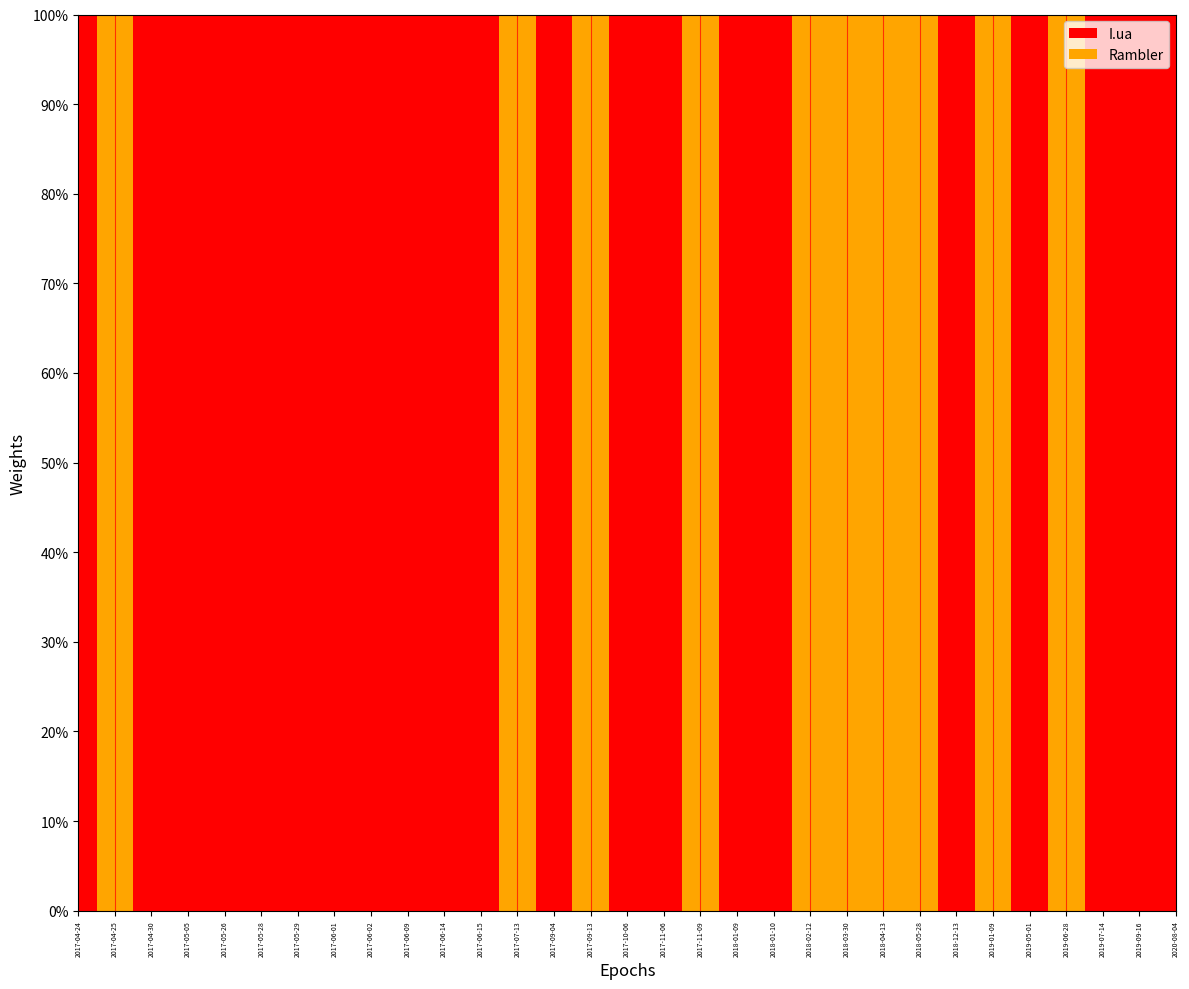

Reading left to right, what are all the values shown in this chart?

I.ua: 2017-04-24=1	2017-04-25=0	2017-04-30=1	2017-05-05=1	2017-05-26=1	2017-05-28=1	2017-05-29=1	2017-06-01=1	2017-06-02=1	2017-06-09=1	2017-06-14=1	2017-06-15=1	2017-07-13=0	2017-09-04=1	2017-09-13=0	2017-10-06=1	2017-11-06=1	2017-11-09=0	2018-01-09=1	2018-01-10=1	2018-02-12=0	2018-03-30=0	2018-04-13=0	2018-05-28=0	2018-12-13=1	2019-01-09=0	2019-05-01=1	2019-06-28=0	2019-07-14=1	2019-09-16=1	2020-08-04=1
Rambler: 2017-04-24=0	2017-04-25=1	2017-04-30=0	2017-05-05=0	2017-05-26=0	2017-05-28=0	2017-05-29=0	2017-06-01=0	2017-06-02=0	2017-06-09=0	2017-06-14=0	2017-06-15=0	2017-07-13=1	2017-09-04=0	2017-09-13=1	2017-10-06=0	2017-11-06=0	2017-11-09=1	2018-01-09=0	2018-01-10=0	2018-02-12=1	2018-03-30=1	2018-04-13=1	2018-05-28=1	2018-12-13=0	2019-01-09=1	2019-05-01=0	2019-06-28=1	2019-07-14=0	2019-09-16=0	2020-08-04=0